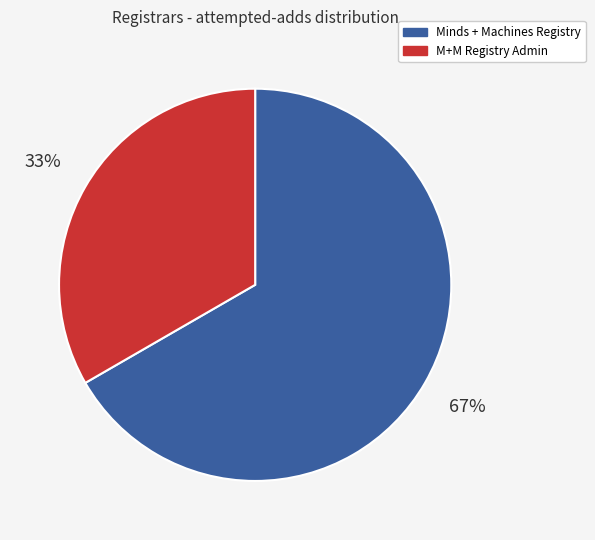

Does Minds + Machines Registry represent more than half of the total?

Yes